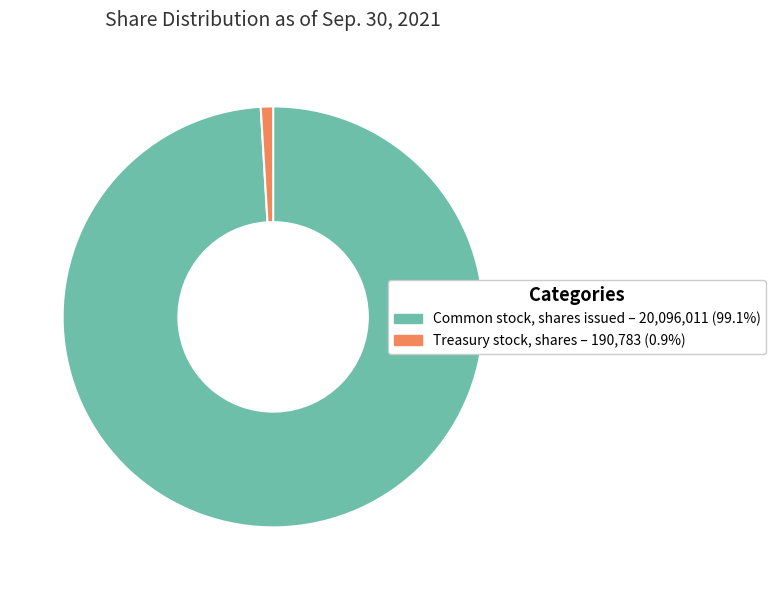

Between Treasury stock, shares and Common stock, shares issued, which is larger?

Common stock, shares issued